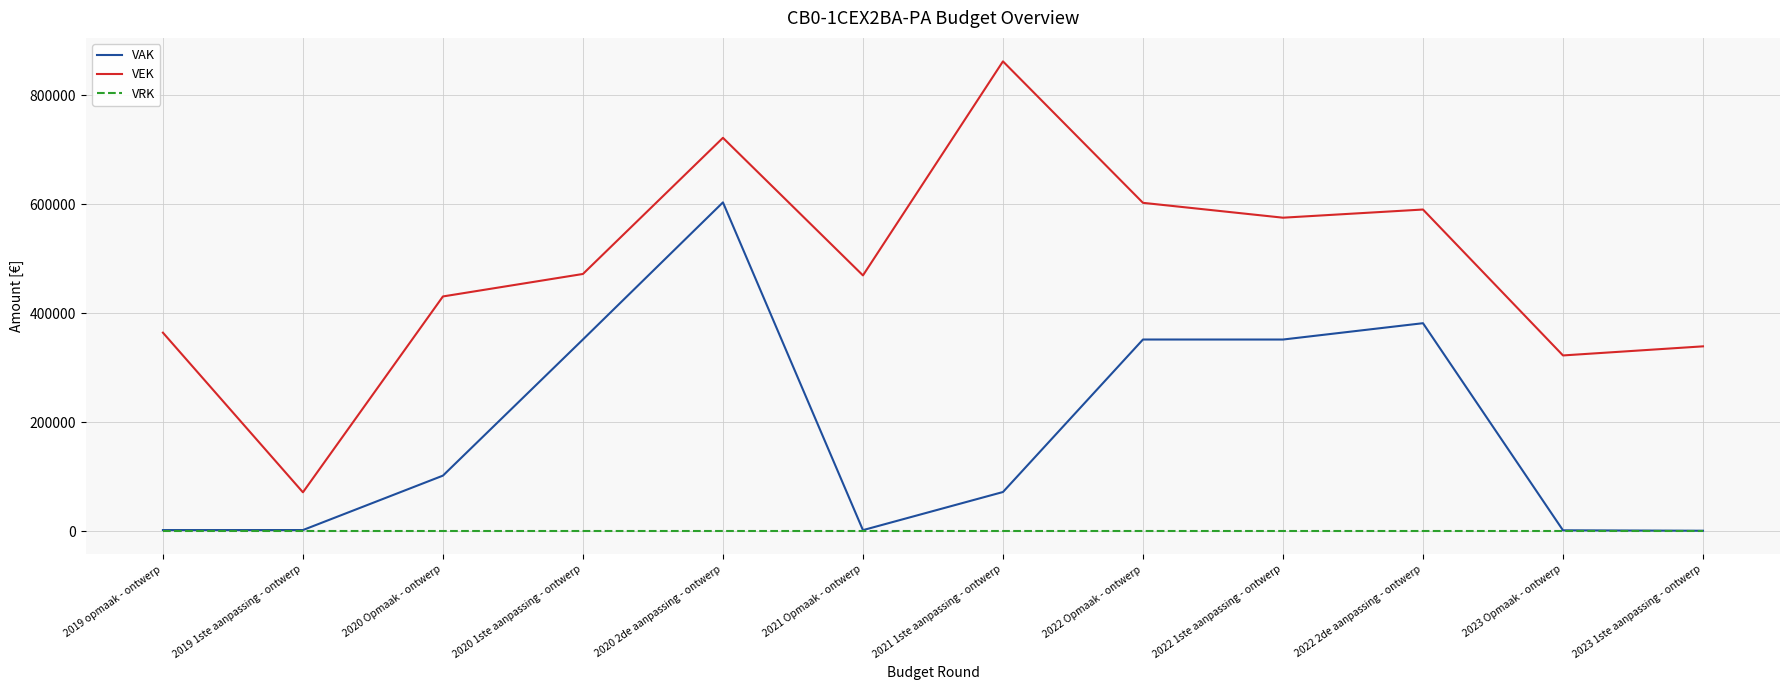

The value of VEK at 2023 Opmaak - ontwerp is 570117. True or false?

False